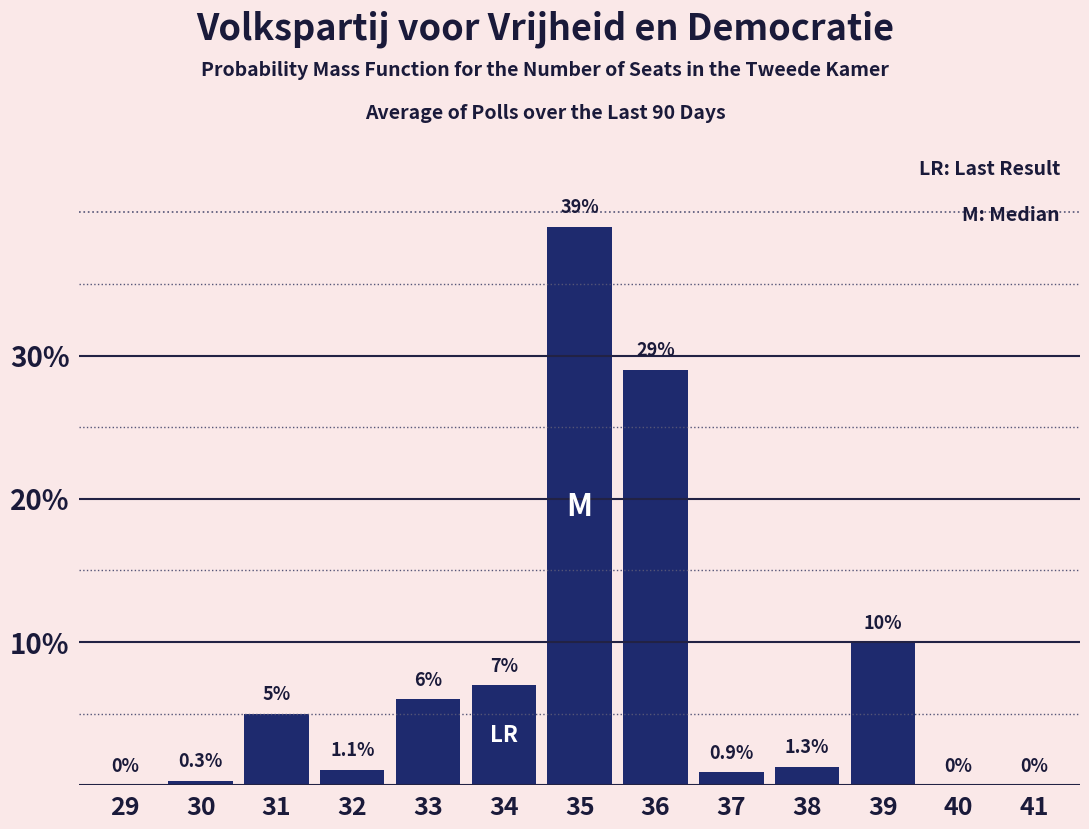

Reading right to left, what are all the values shown in this chart?

41=0.0	40=0.0	39=10.0	38=1.3	37=0.9	36=29.0	35=39.0	34=7.0	33=6.0	32=1.1	31=5.0	30=0.3	29=0.0